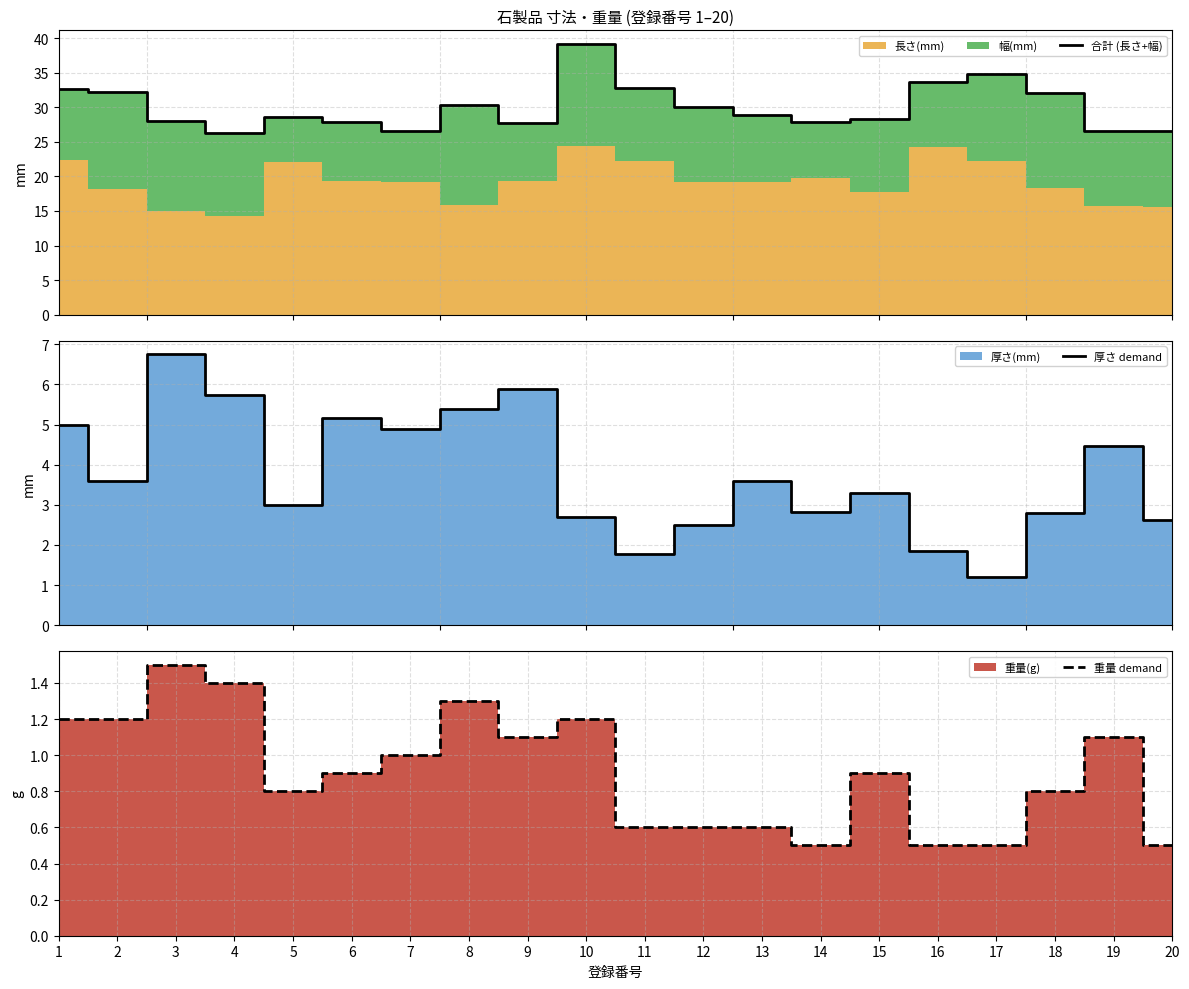

At which label does 重量 demand reach its peak?

3